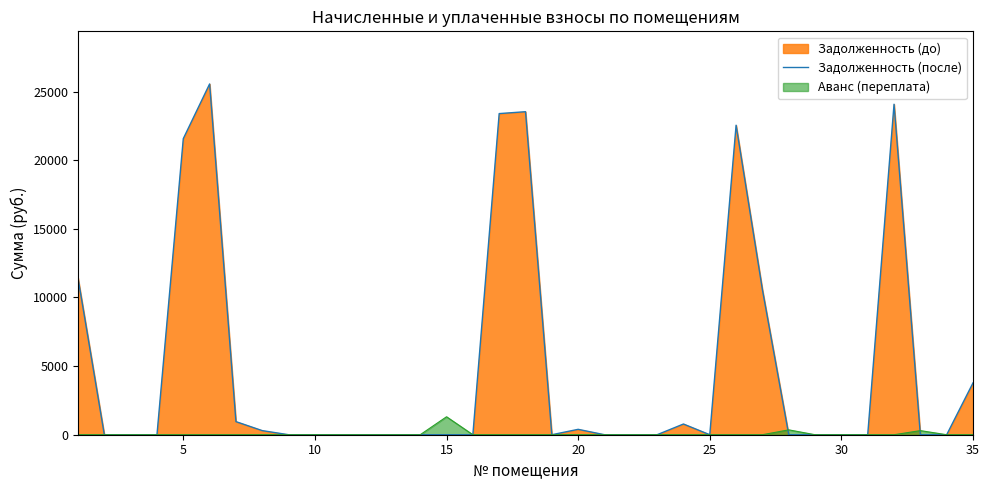

List the series in order of their peak value, lowest first.

Аванс (переплата), Задолженность (после)